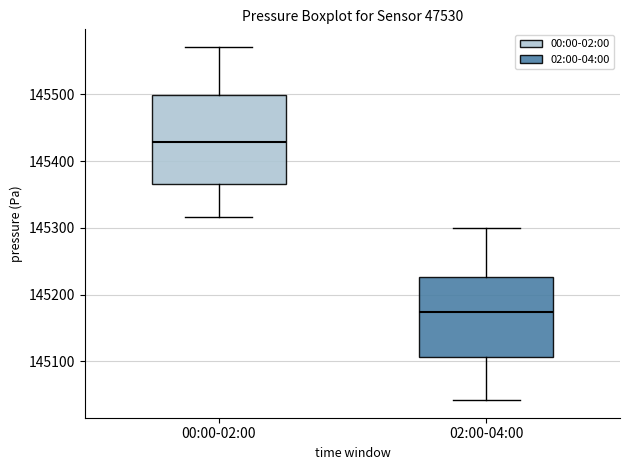

Reading left to right, transcribe this box plot: for each box, give where its median line is, the range the box spans, and where its two whiskers end, as read against the y-axis. The values are not printed on the chart, so give them approximately, as read against the axis.

00:00-02:00: median 145430, box 145360 to 145500, whiskers 145320 to 145570
02:00-04:00: median 145170, box 145110 to 145230, whiskers 145040 to 145300